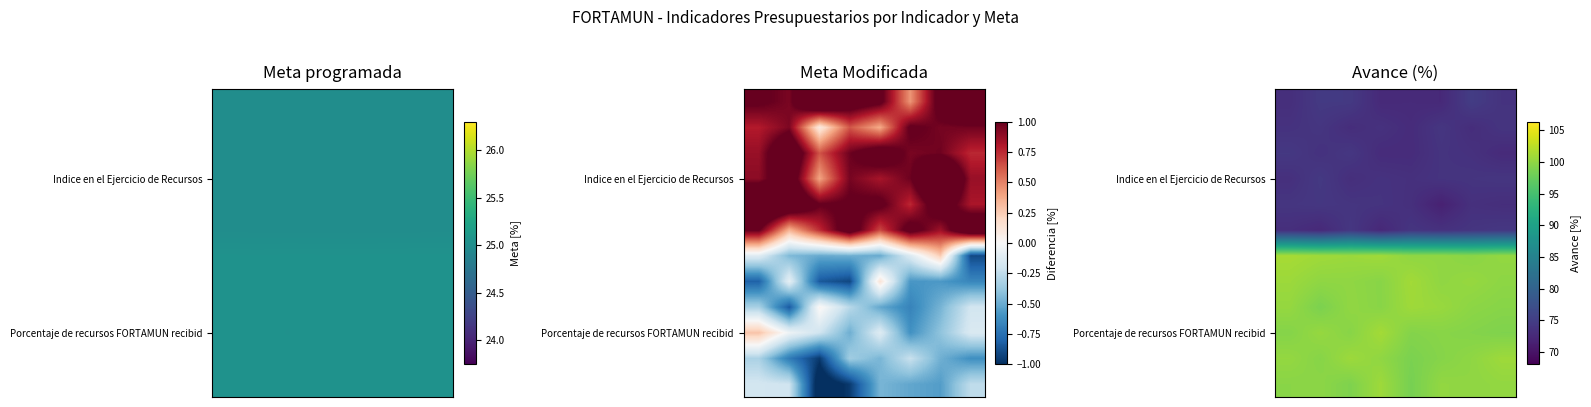

Between 2 and 1, which is larger?

1